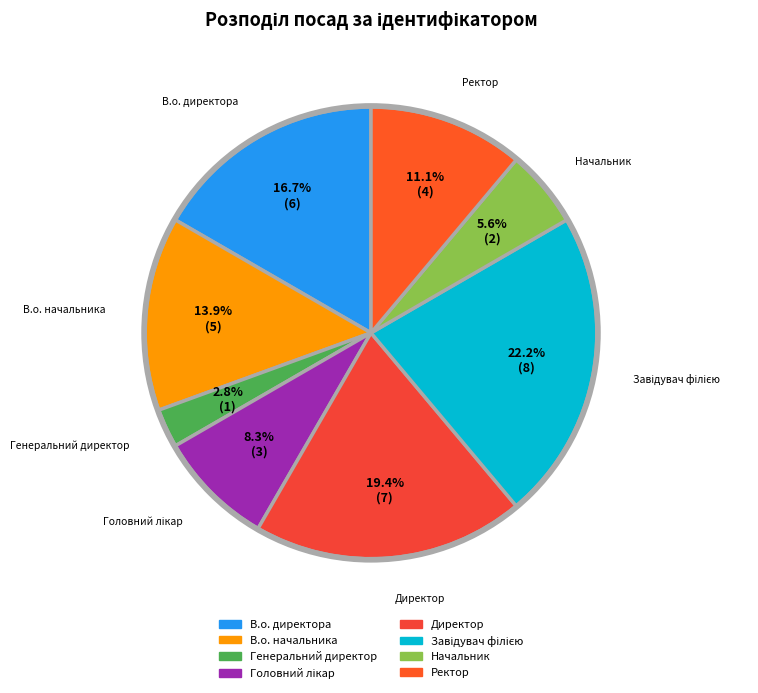

Between В.о. начальника and Директор, which is larger?

Директор